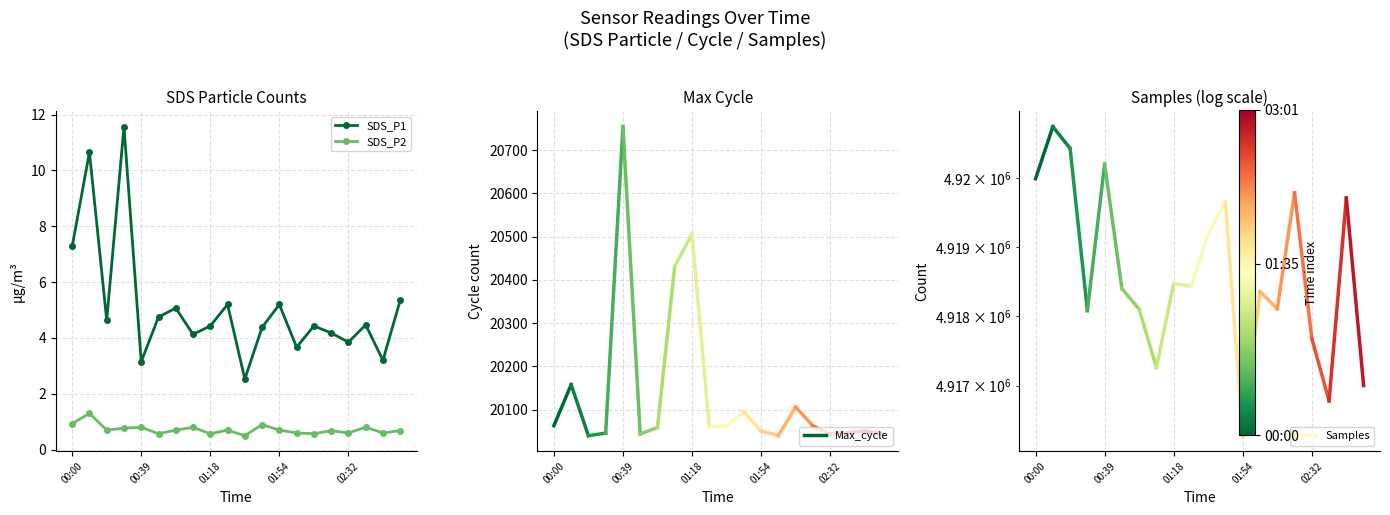

List the series in order of their overall mean, lowest first.

SDS_P2, SDS_P1